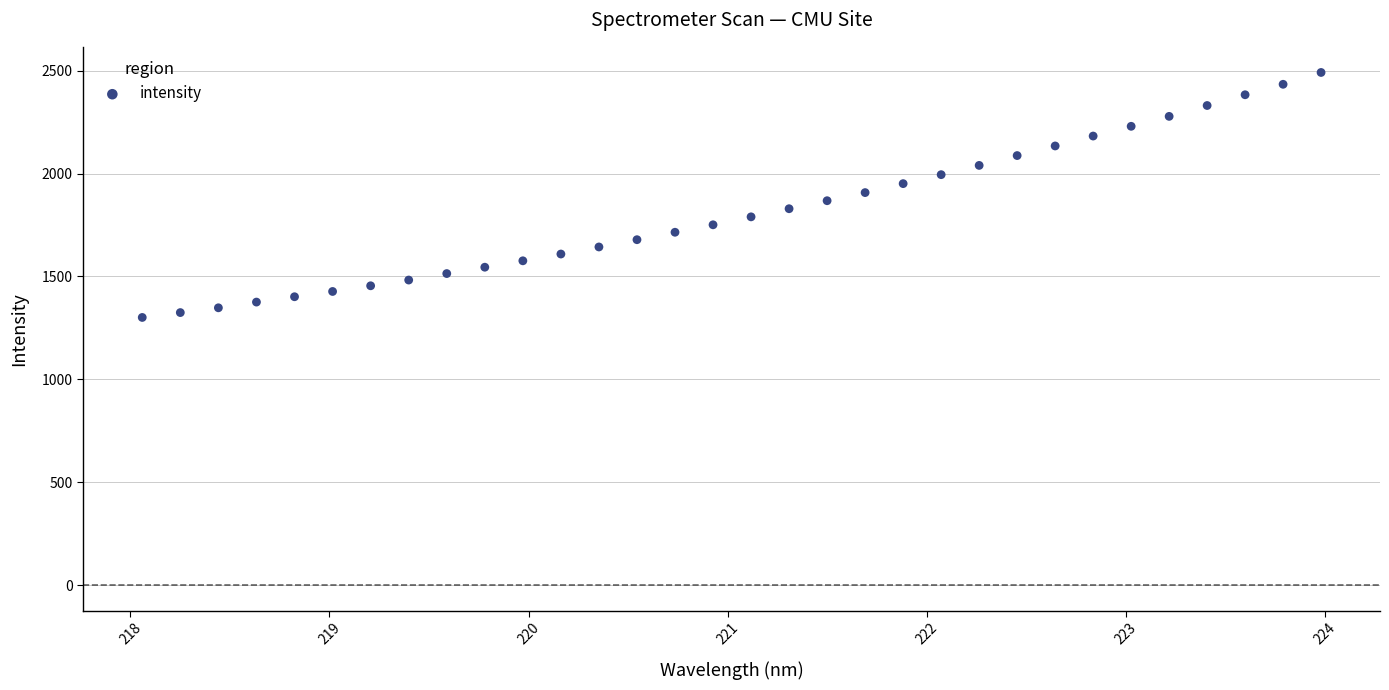

What is the range of X values (max minus min)?

5.9